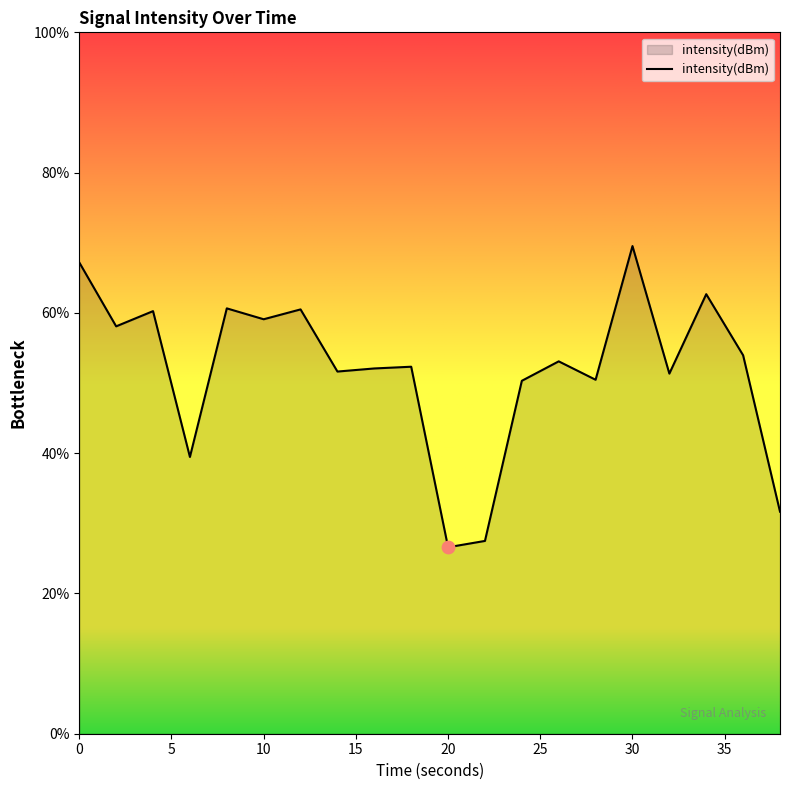

What is the difference between the maximum and minimum values?

42.9